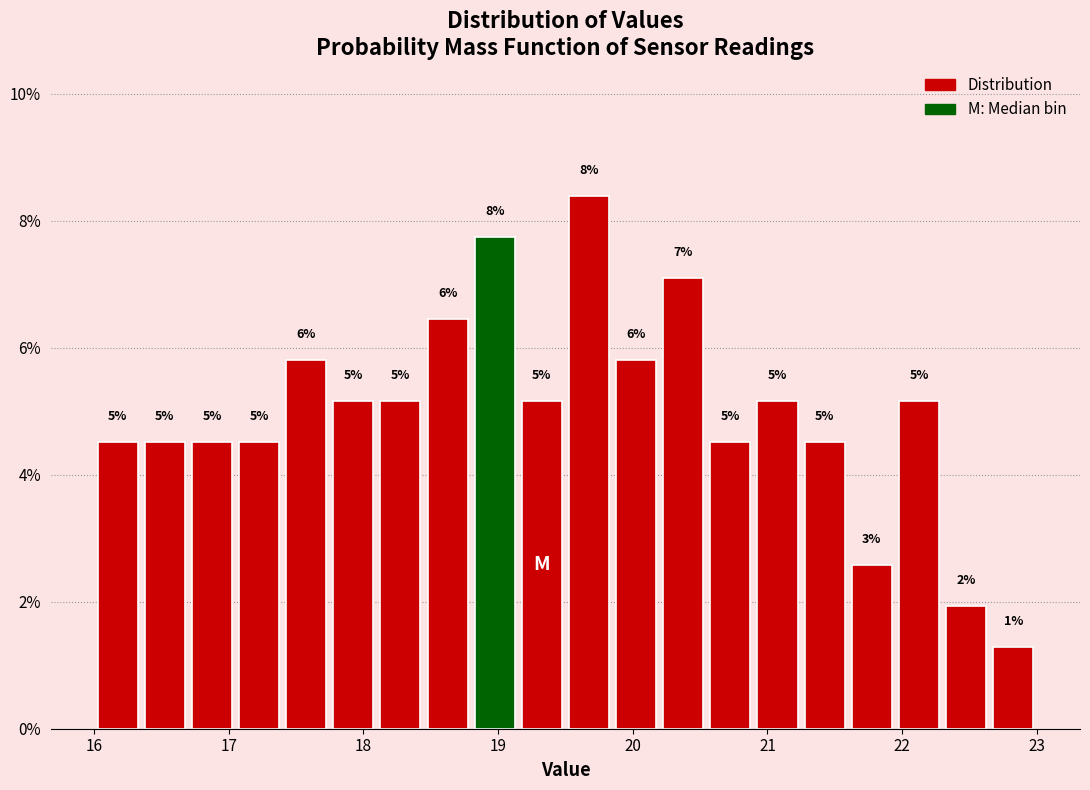

Read against the x-axis, roughly where is the centre of the tallest bar?

19.7